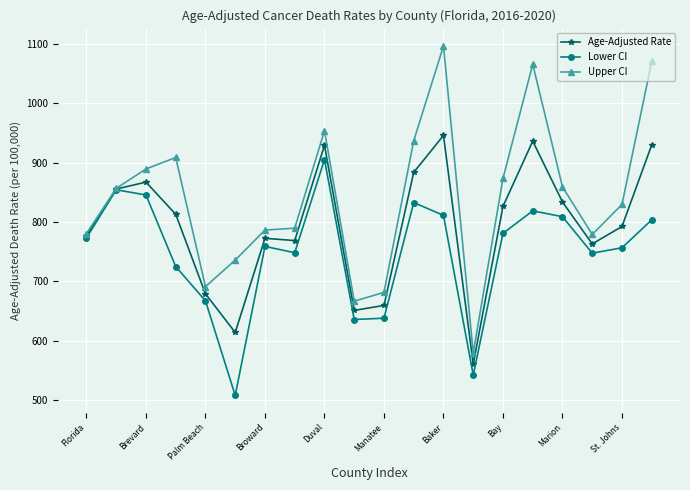

What is the value of the Upper CI point at the 12th from the left?

936.7